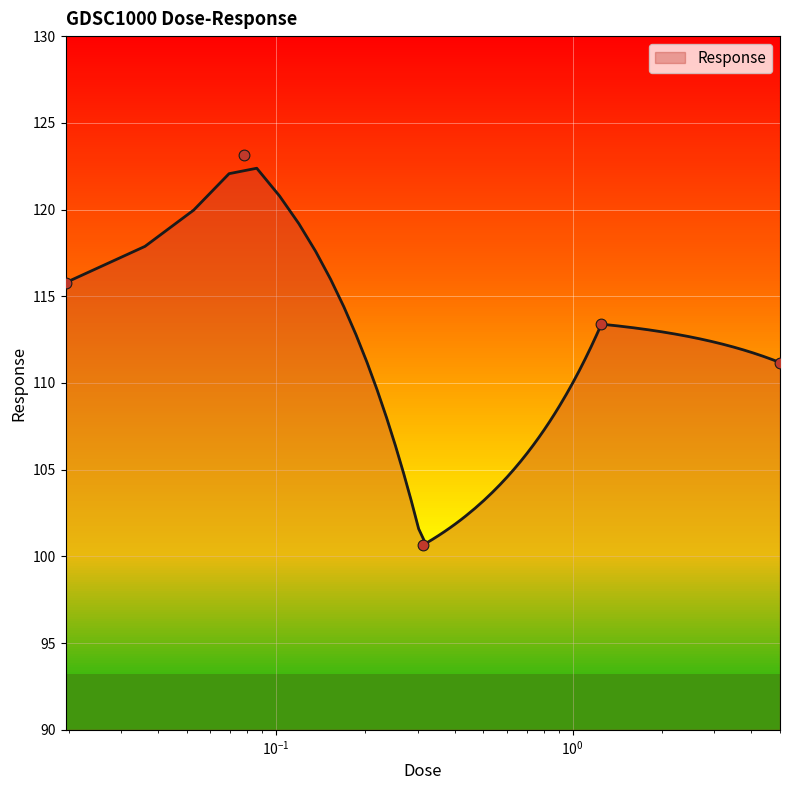

What is the change in value from 0.0195312 to 0.078125?

+7.4